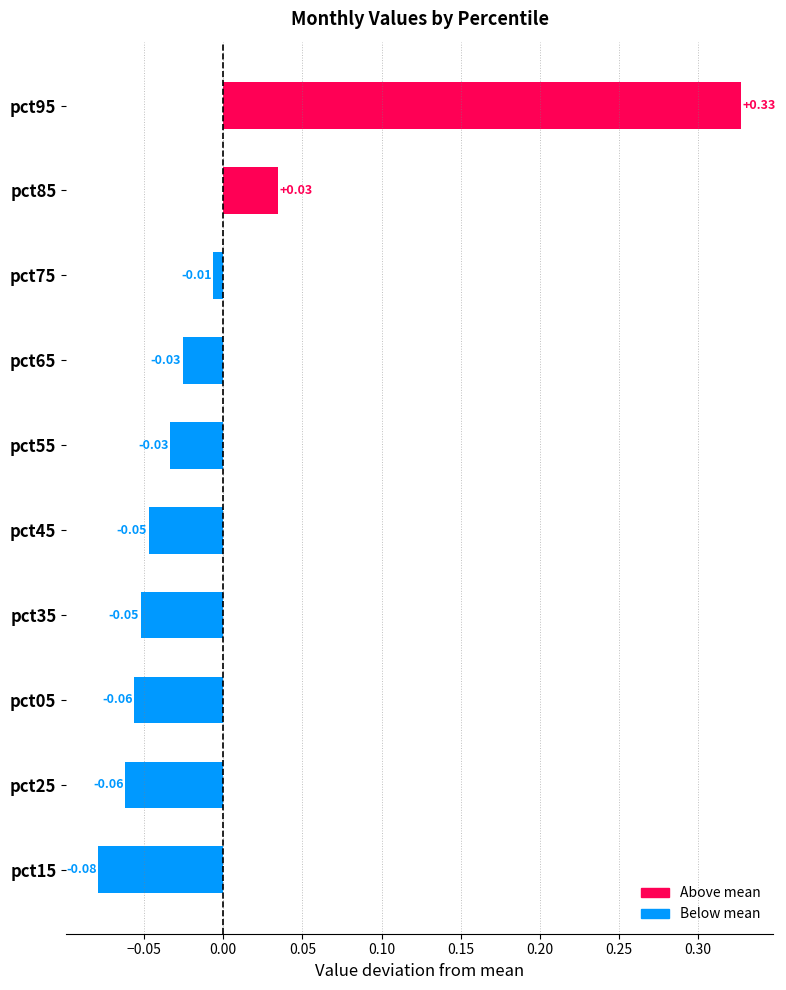

What is the change in value from pct25 to pct85?

+0.1